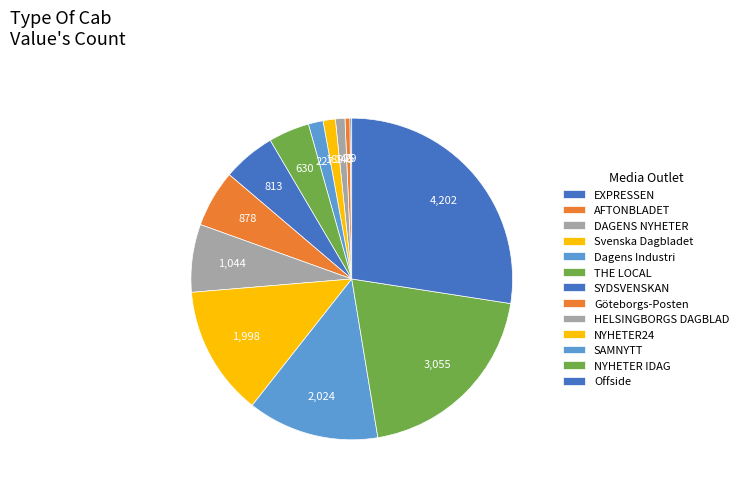

Is the sum of 1,998 and 227 greater than half?

No